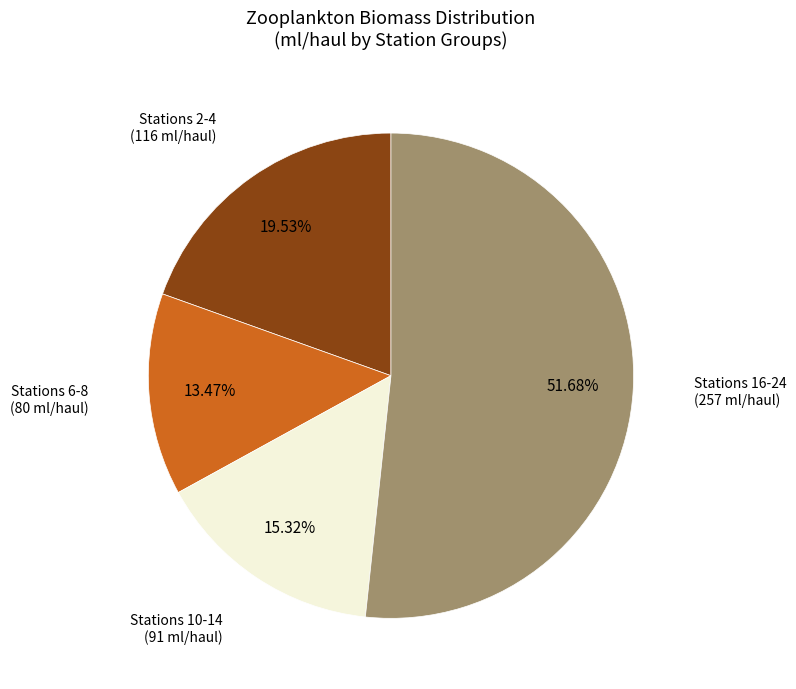

Is there a majority slice in this chart?

Yes